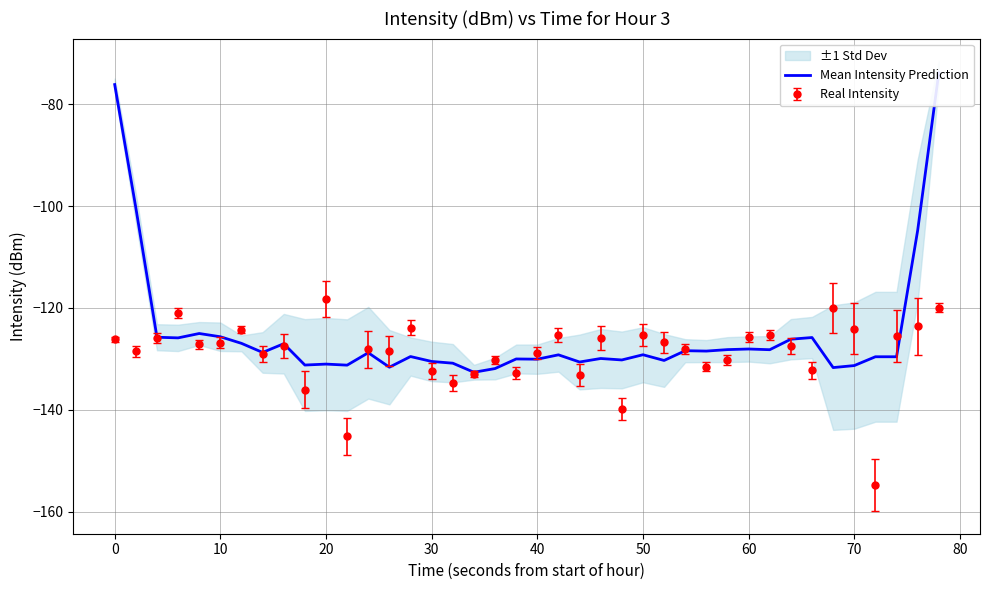

Reading left to right, what are all the values shown in this chart?

-76.1	-100.3	-125.8	-125.9	-125.0	-125.7	-127.0	-128.8	-127.0	-131.2	-131.0	-131.2	-128.8	-131.7	-129.6	-130.5	-130.9	-132.6	-131.9	-130.0	-130.1	-129.2	-130.6	-129.9	-130.2	-129.2	-130.3	-128.4	-128.5	-128.2	-128.1	-128.2	-126.2	-125.8	-131.7	-131.3	-129.6	-129.6	-104.8	-73.8